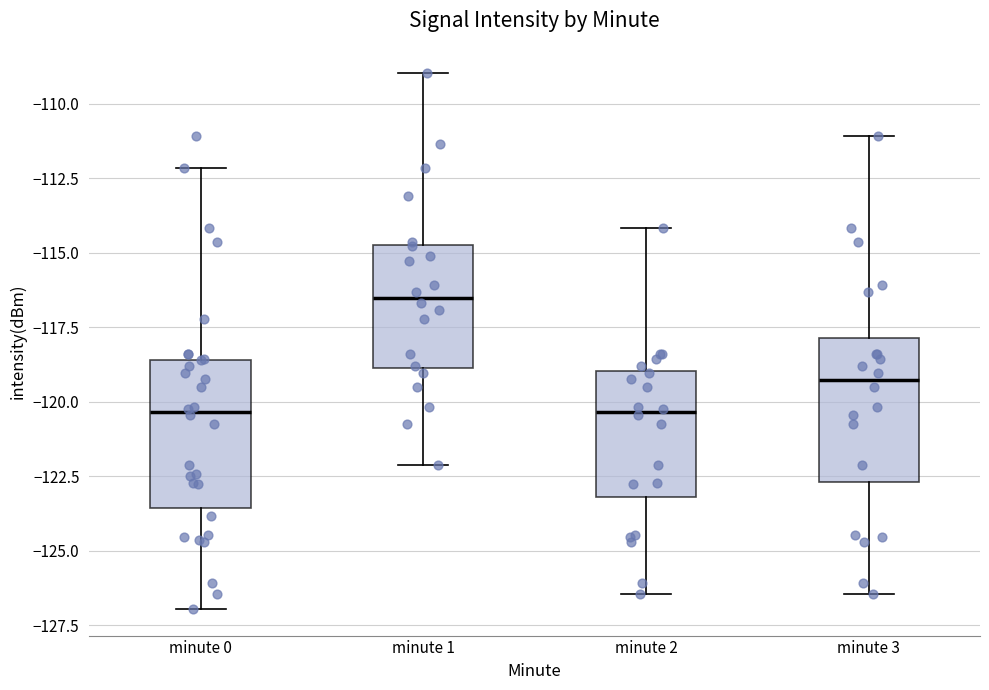

Where is the upper edge of the box for minute 0 on the y-axis? The values are not printed on the chart, so give them approximately, as read against the axis.

-118.5